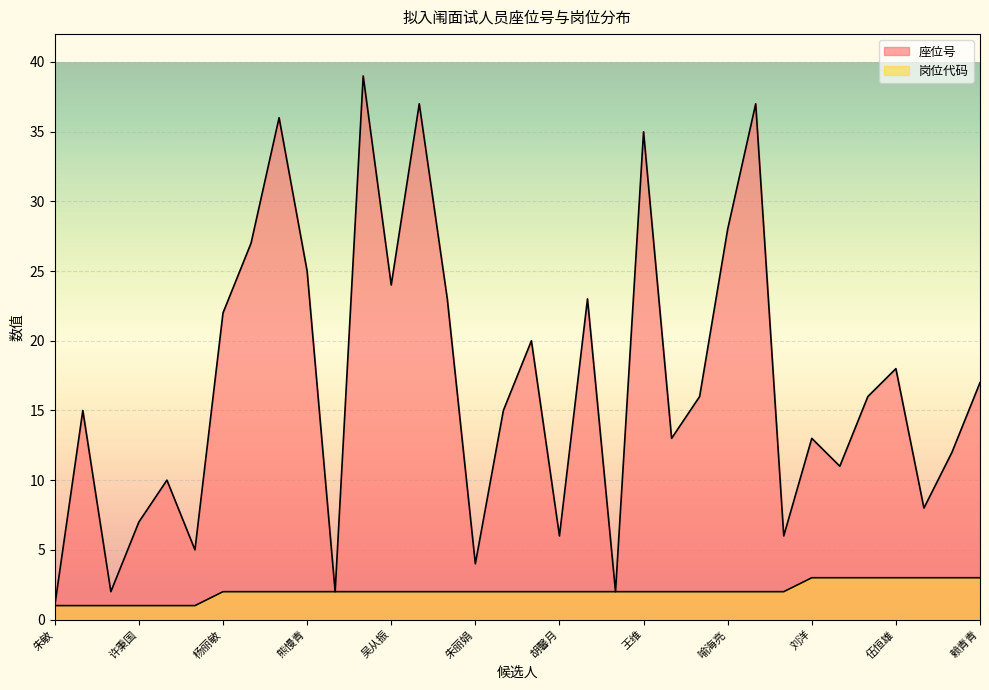

What is the value of the 岗位代码 point at the 4th from the left?

1